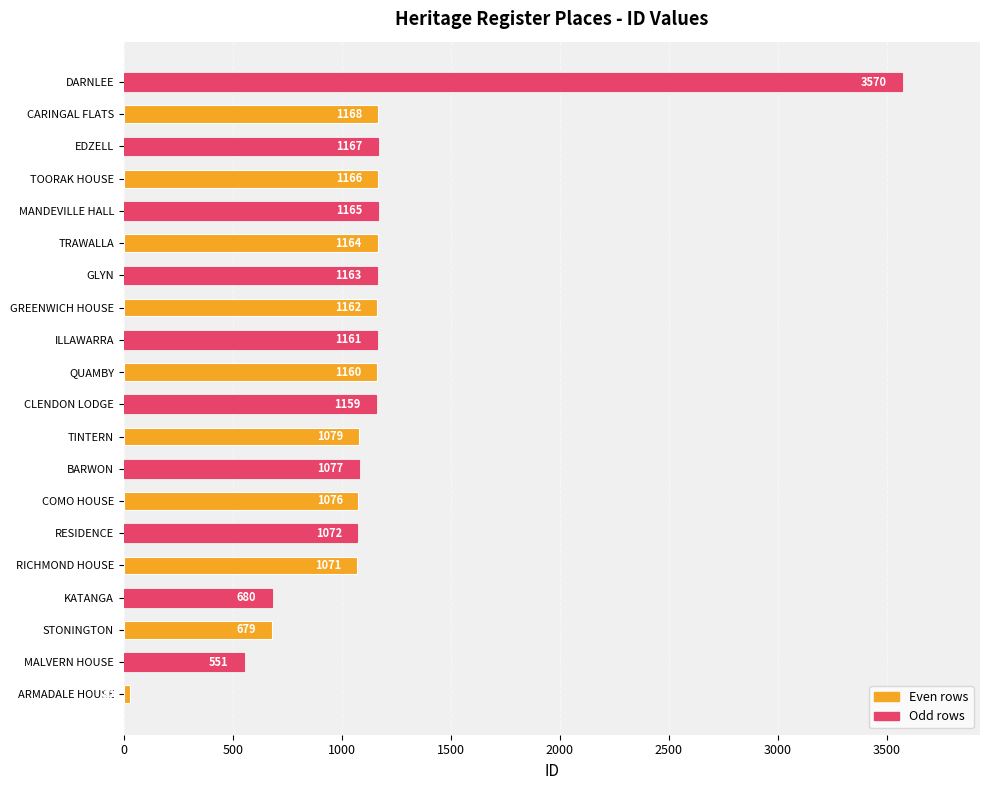

Where is the data nearest to the value 1800?

CARINGAL FLATS